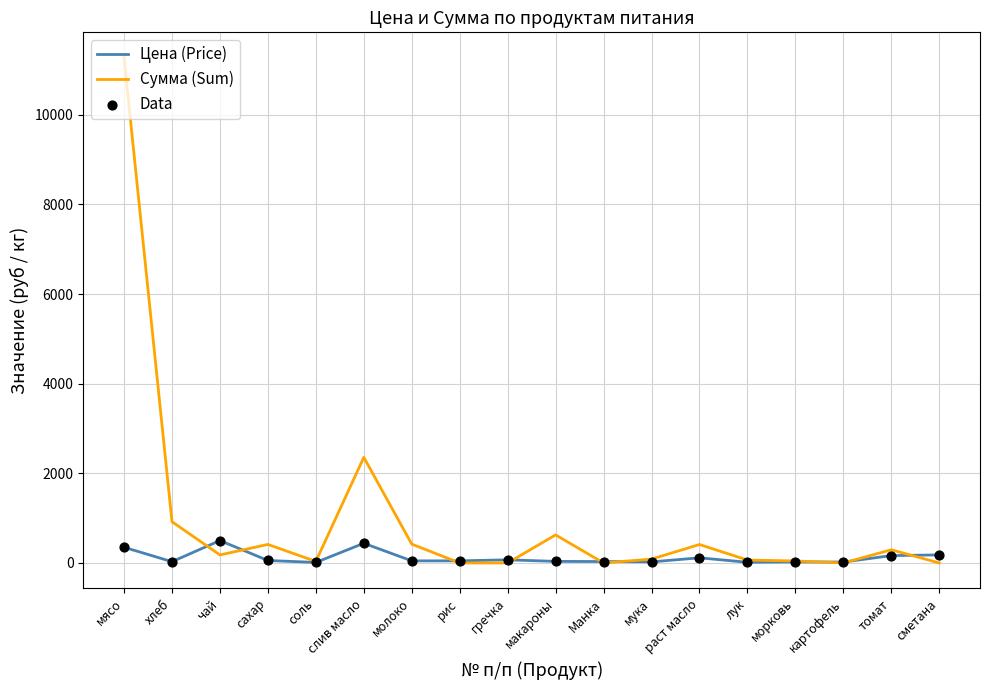

Which category has the highest value across all series?

мясо